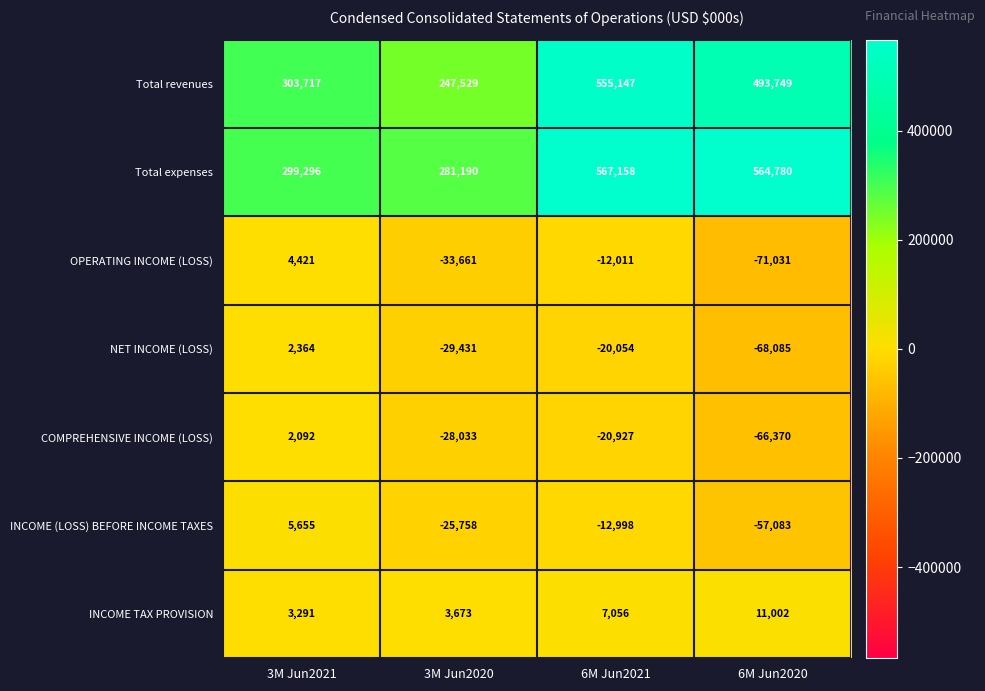

At which label does OPERATING INCOME (LOSS) reach its minimum?

6M Jun2020